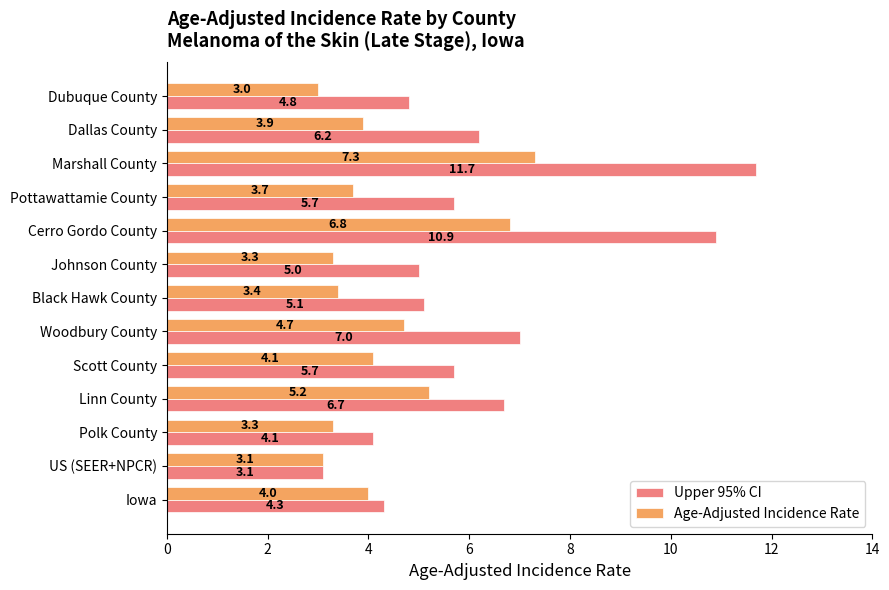

Rank the series by their maximum value, from highest to lowest.

Upper 95% CI, Age-Adjusted Incidence Rate